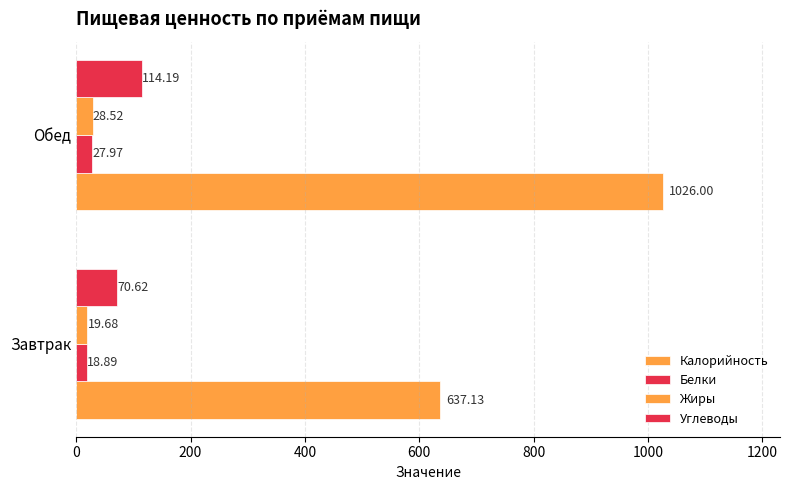

List the series in order of their peak value, highest first.

Калорийность, Углеводы, Жиры, Белки